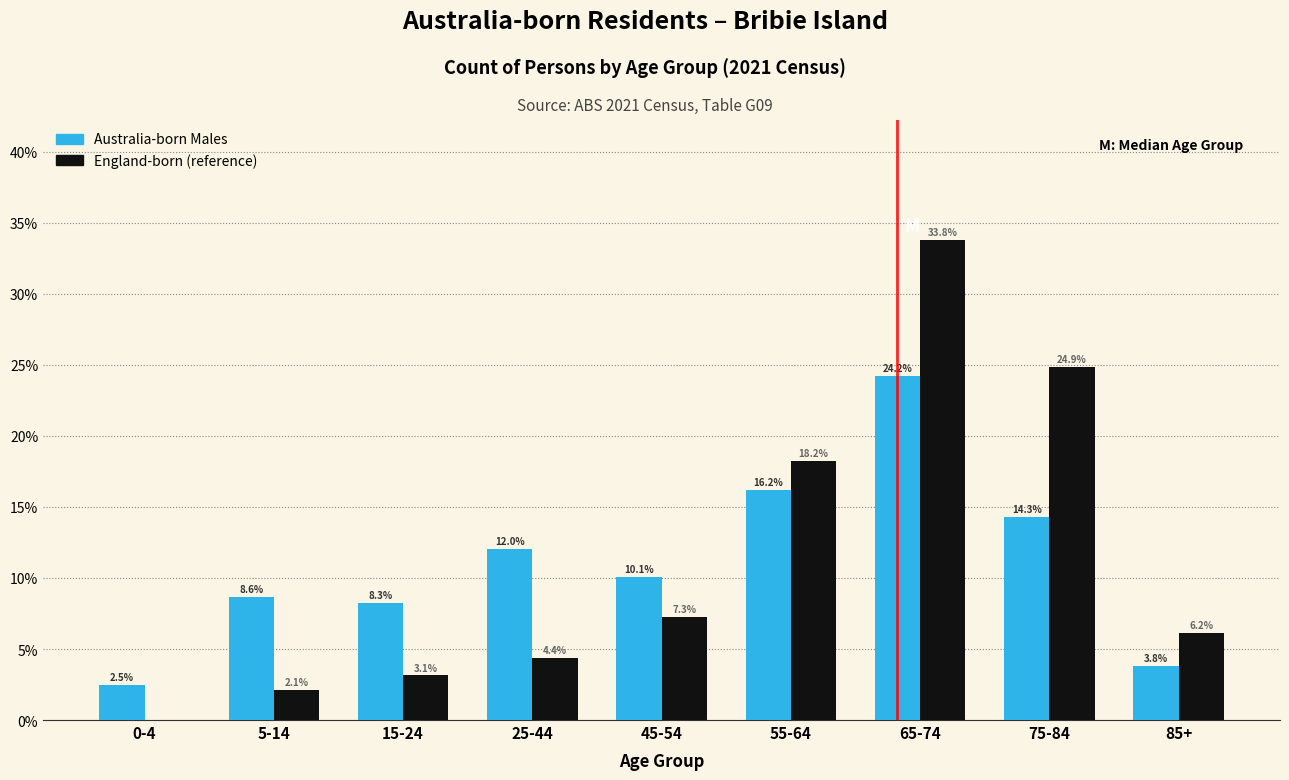

At which category does the chart reach its peak across all series?

65-74